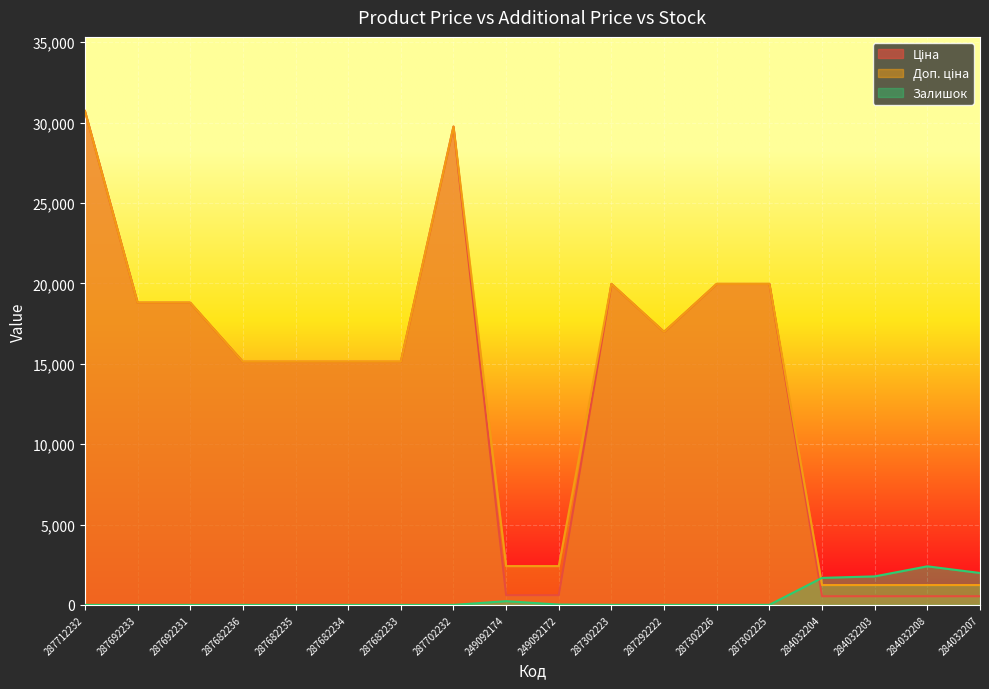

Which series ends up on top after the final intersection of Залишок and Ціна?

Залишок